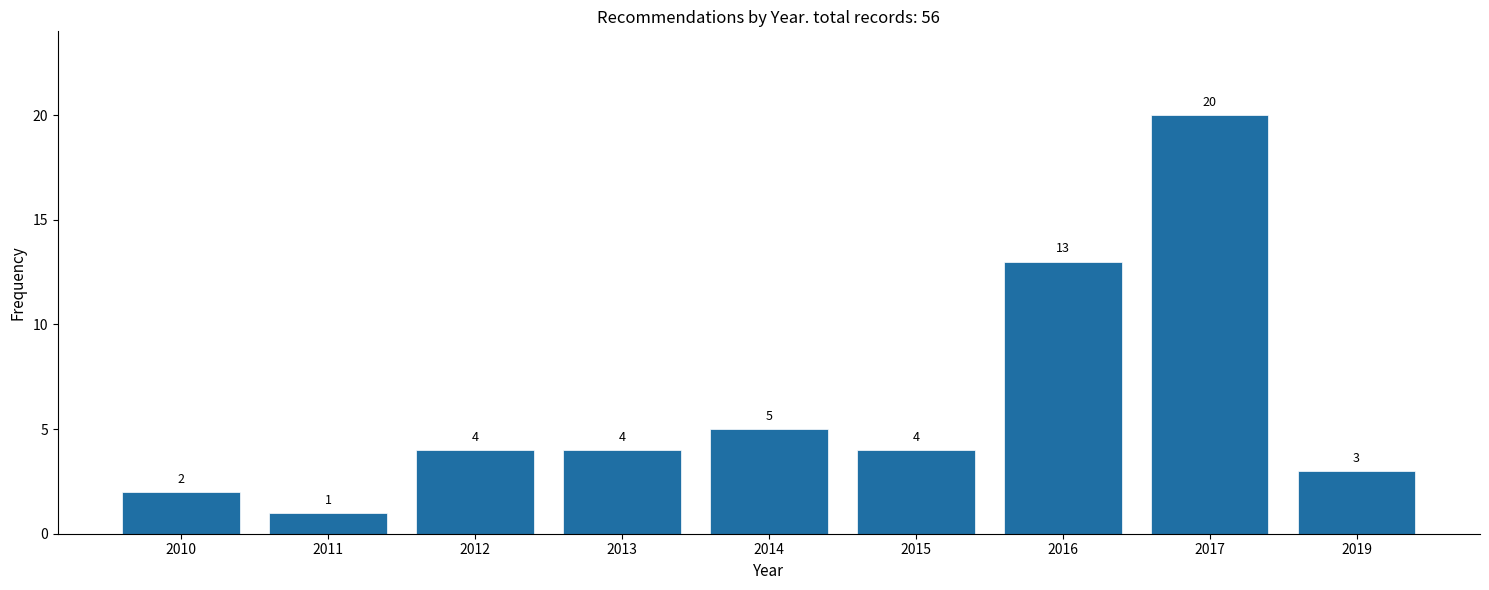

Reading left to right, transcribe all the data shown in this chart.

2010=2	2011=1	2012=4	2013=4	2014=5	2015=4	2016=13	2017=20	2019=3